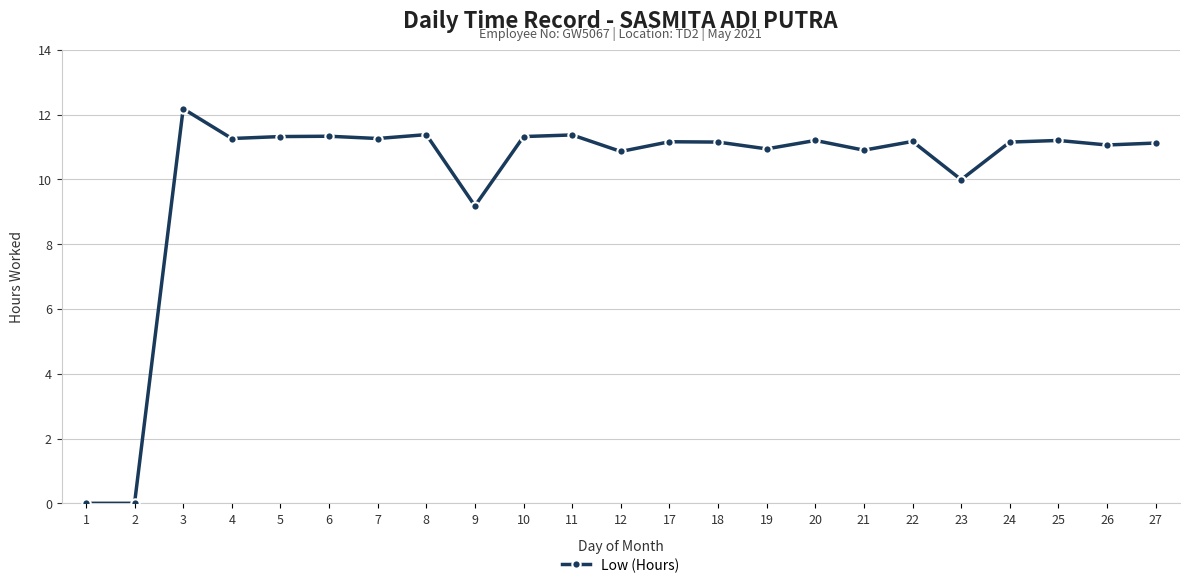

The chart shows a value of 4.3 at 24. True or false?

False